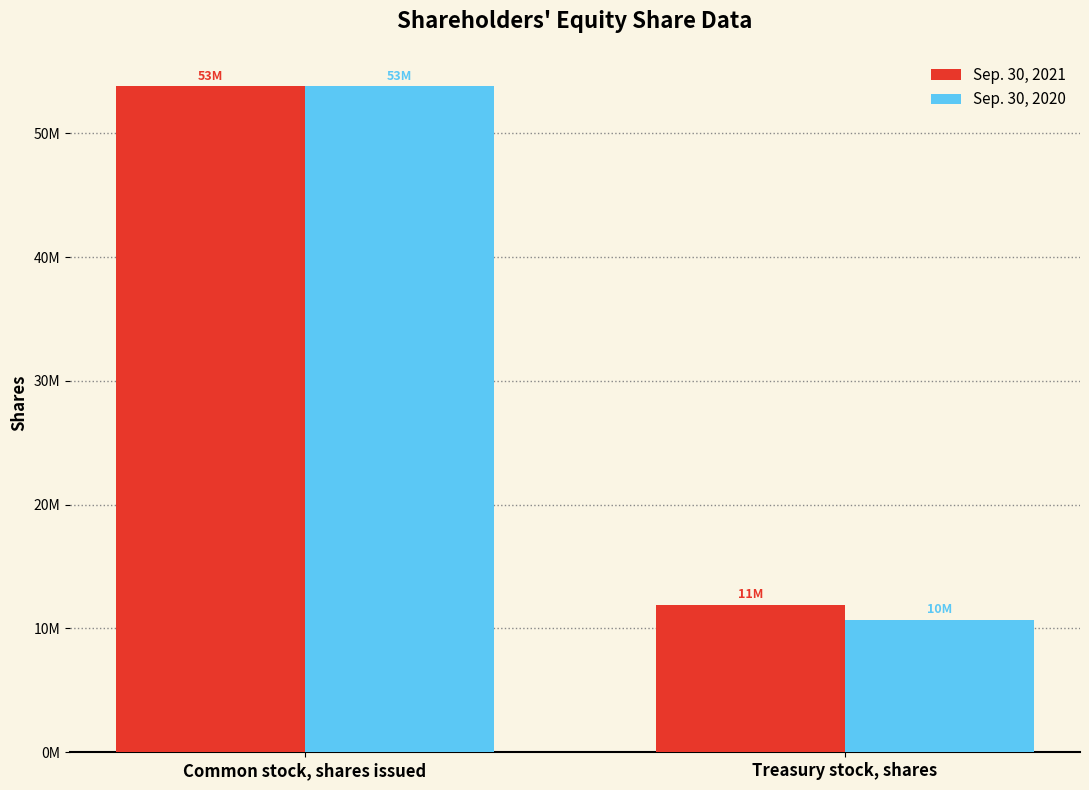

At how many categories does at least one series exceed 25491653?

1